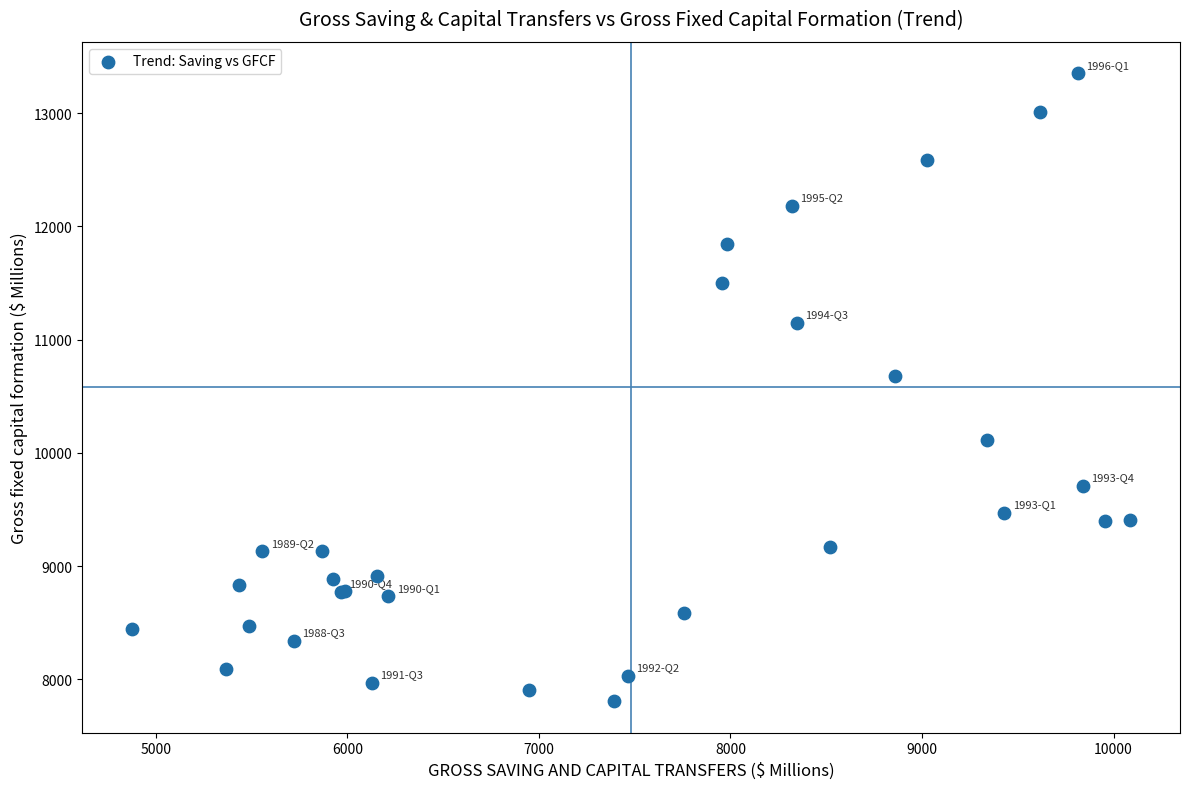

What Y value in the scatter plot is closest to 10580?

10675